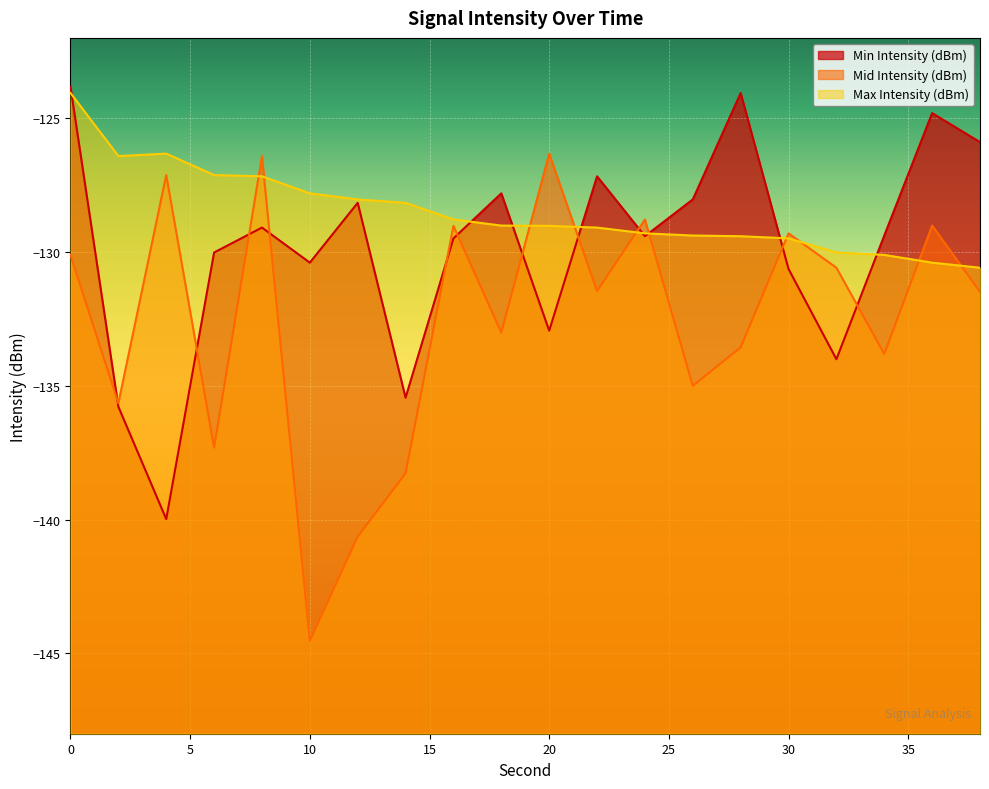

Does the chart display data point markers on the line(s)?

No